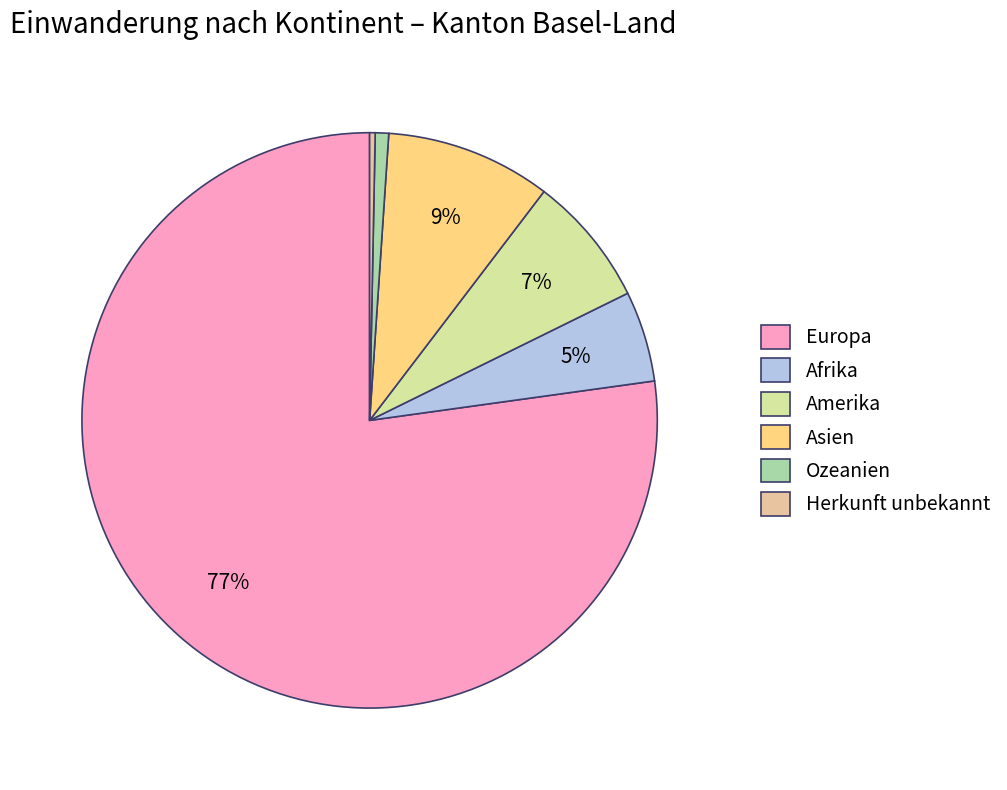

Is the sum of Europa and Ozeanien greater than half?

Yes